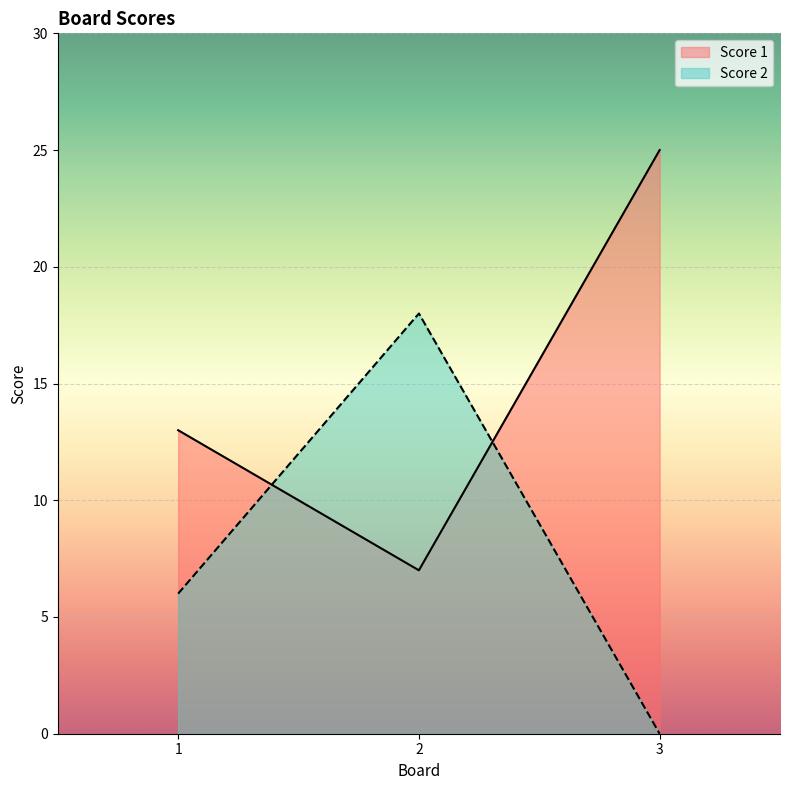

What is the maximum value for Score 1?

25